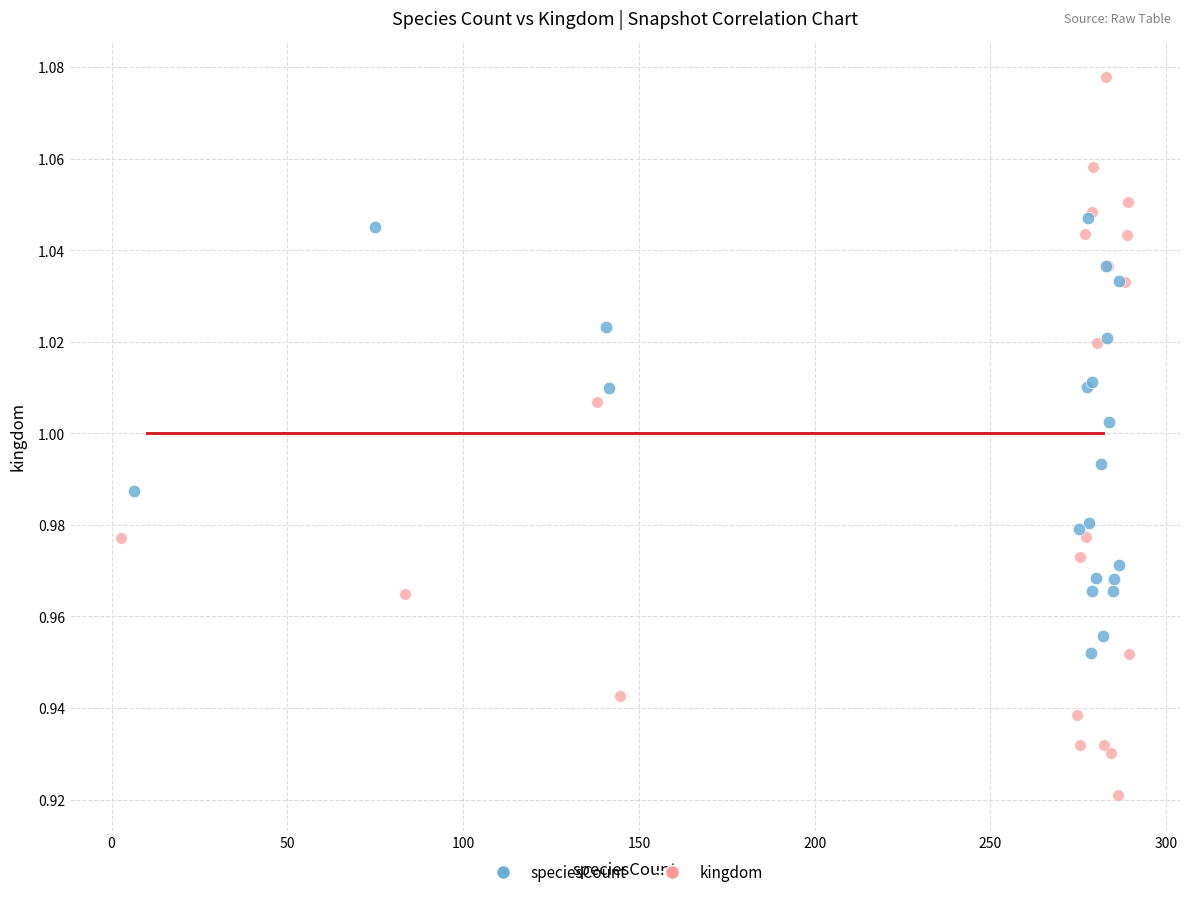

Which series reaches the maximum Y coordinate?

kingdom